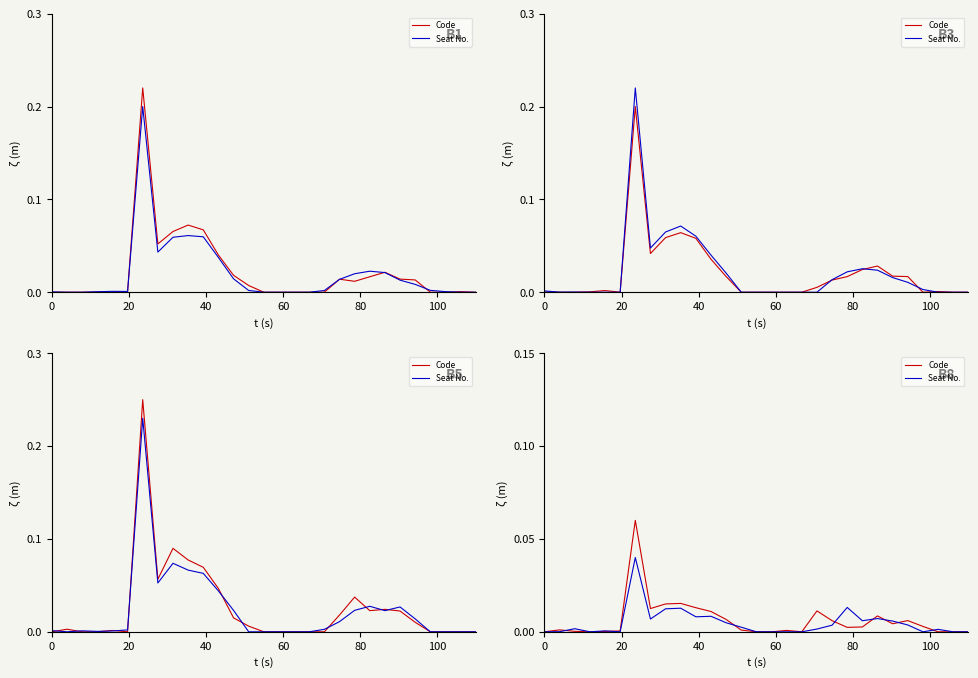

How many lines are shown in the chart?

2